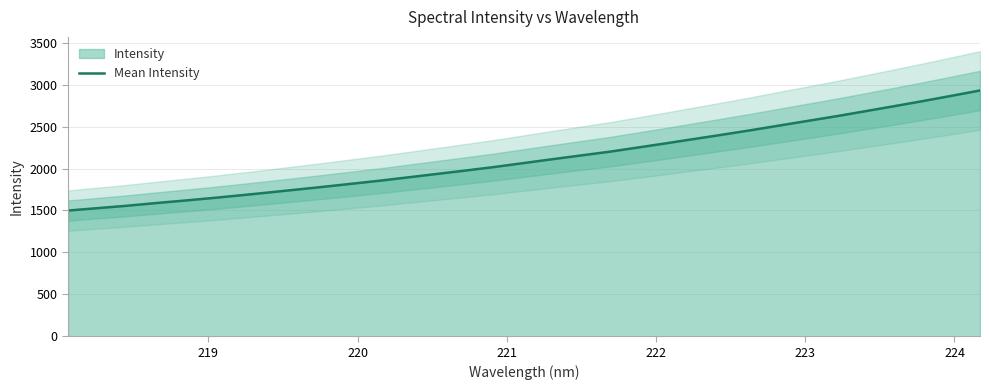

What is the minimum value for Mean Intensity?

1498.8